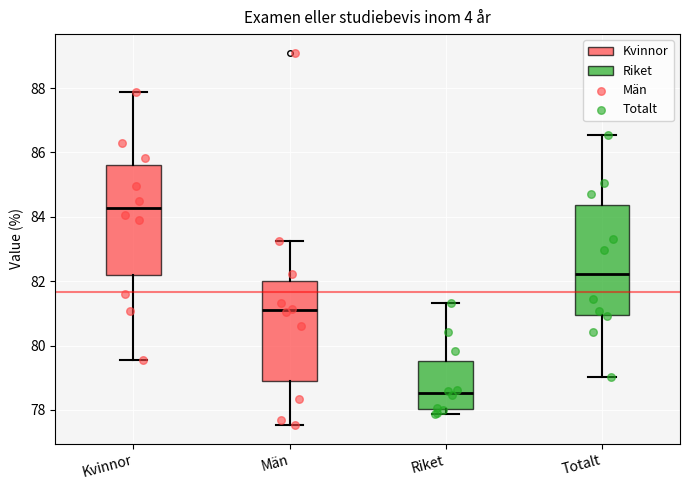

Which box has the lowest median line?

Riket